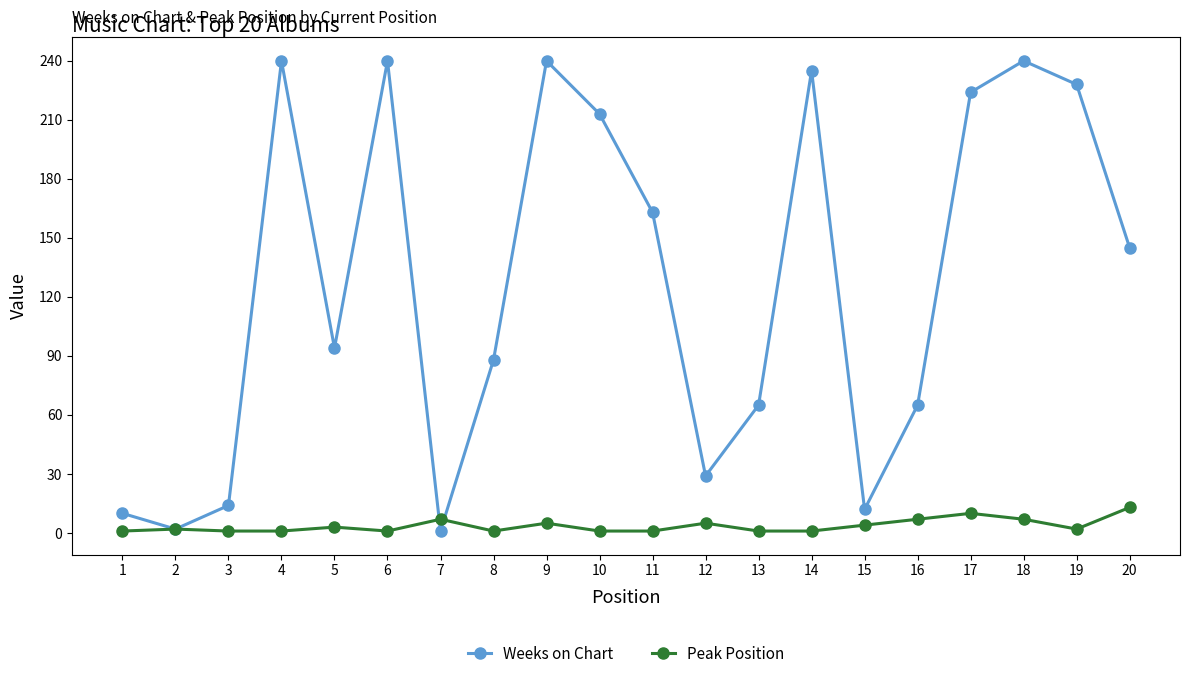

The value of Weeks on Chart at 18 is 61. True or false?

False